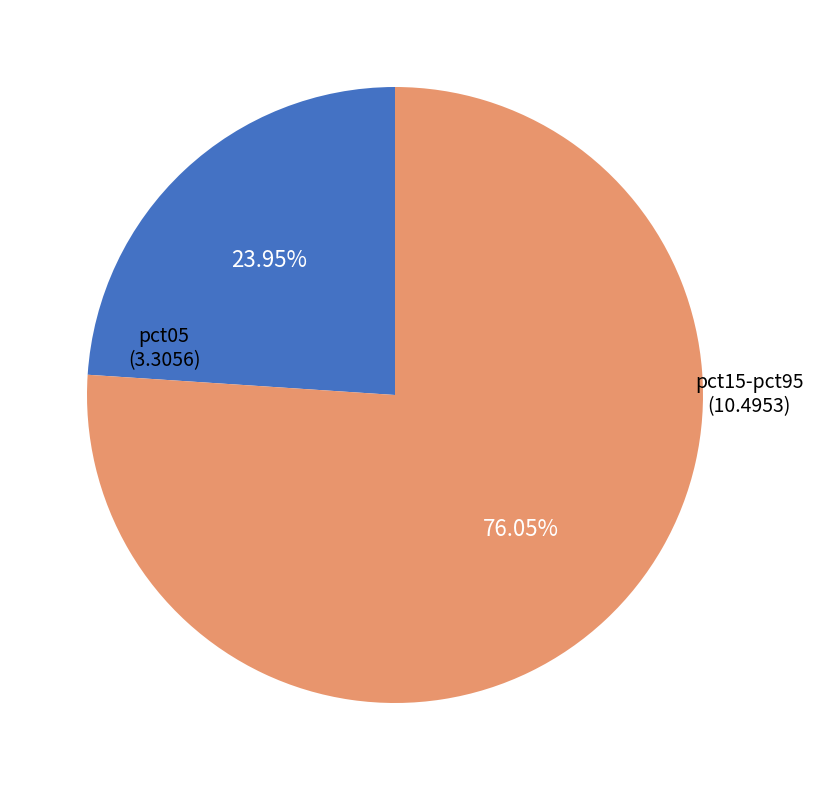

Do pct15-pct95 and pct05 together represent more than half of the pie?

Yes